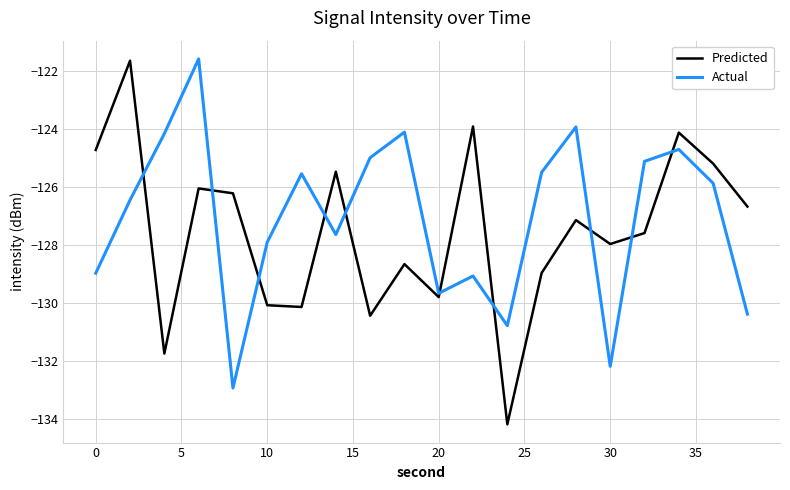

What is the lowest value of the Actual series?

-132.9